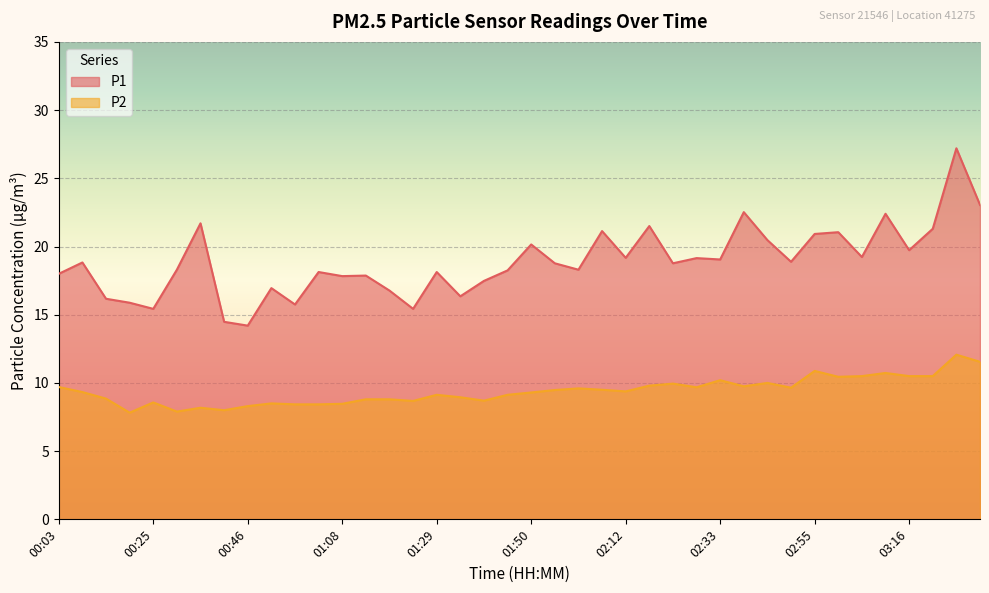

What is the smallest value displayed?

7.8